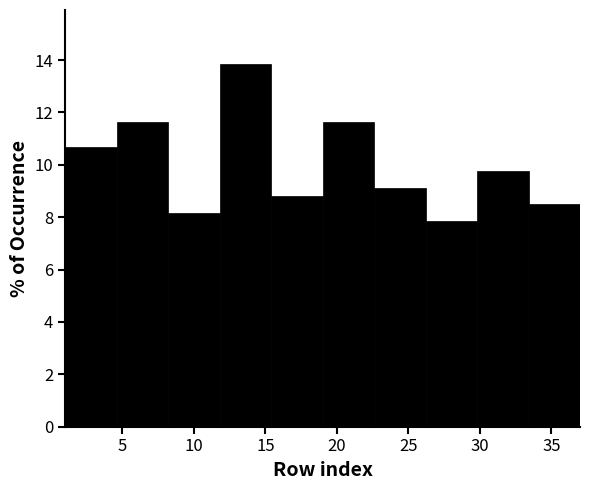

Reading left to right, list every bar in this chart as the range it spans on the x-axis followed by its height. Neither the bar edges nor the heights are printed on the chart, so give them approximately, as read against the axes.

1.0 to 4.6: 10.6
4.6 to 8.2: 11.6
8.2 to 11.8: 8.2
11.8 to 15.4: 13.8
15.4 to 19.0: 8.8
19.0 to 22.6: 11.6
22.6 to 26.2: 9.2
26.2 to 29.8: 7.8
29.8 to 33.4: 9.8
33.4 to 37.0: 8.4